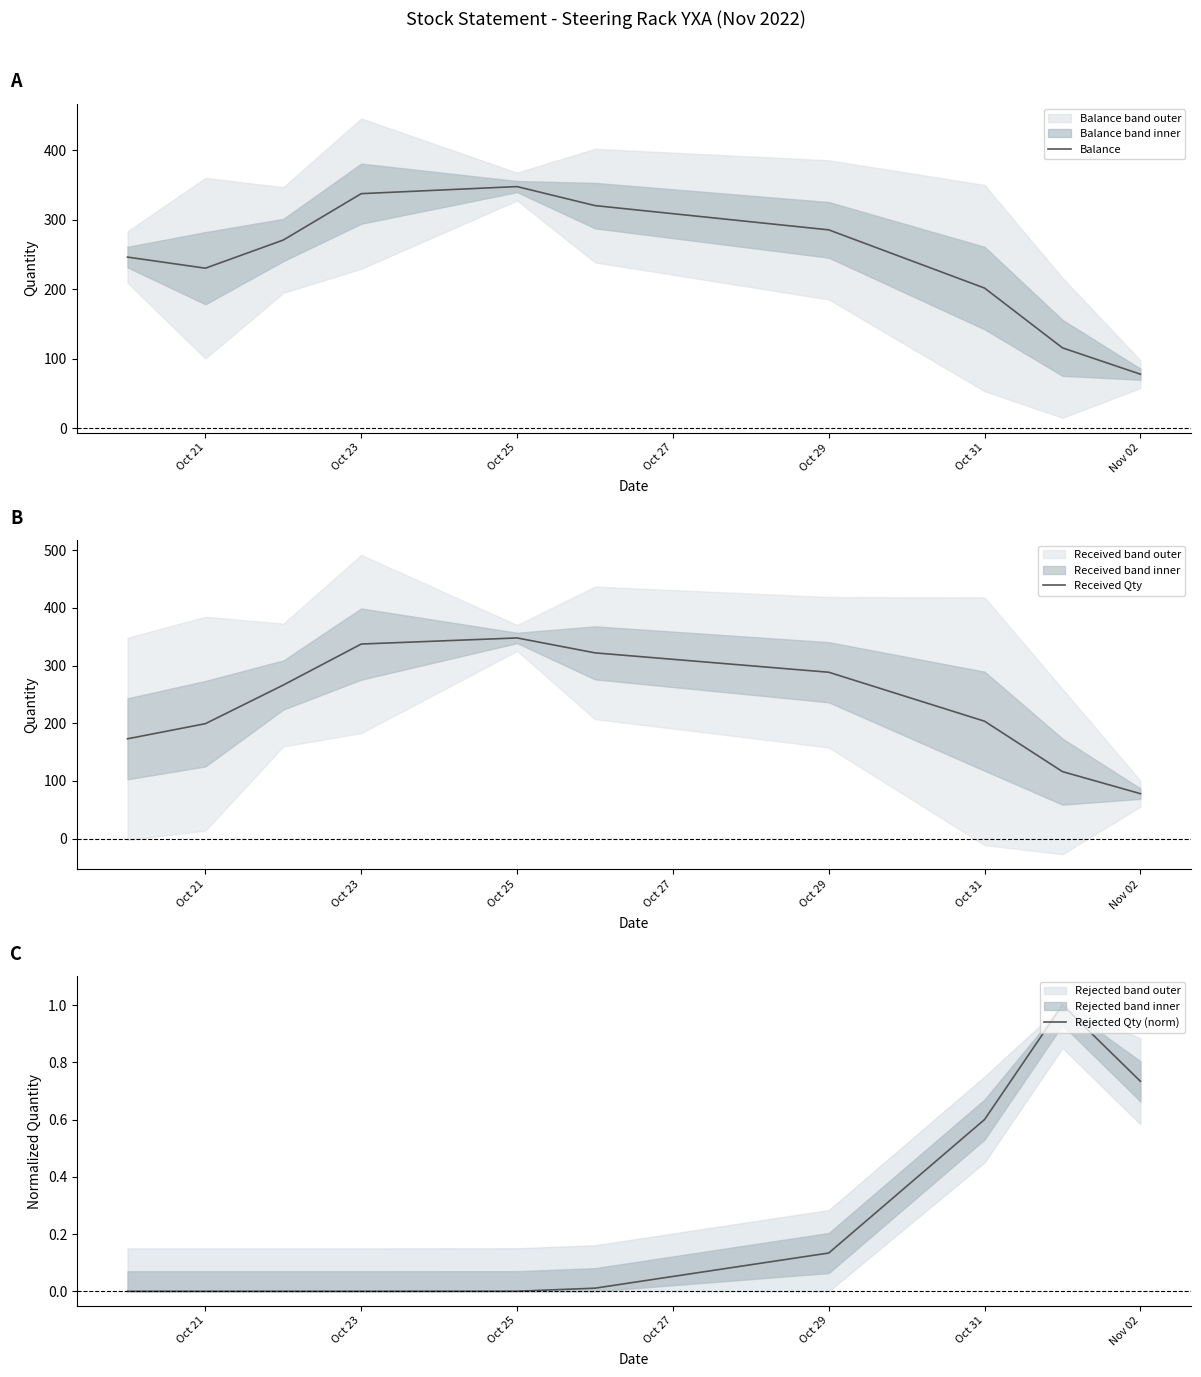

Which series has the largest range (max minus min)?

Received Qty